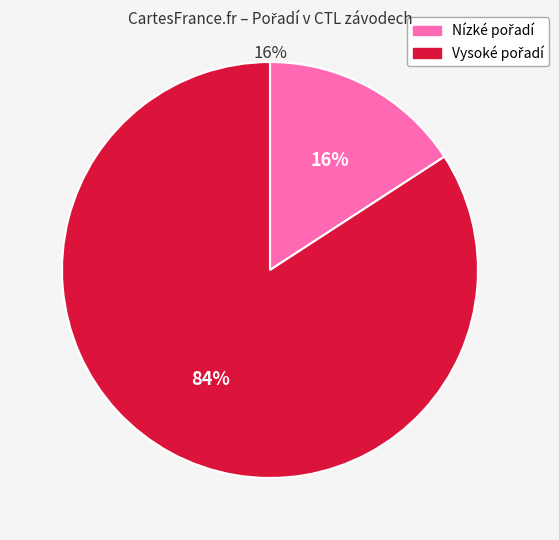

How many segments does this pie chart have?

2